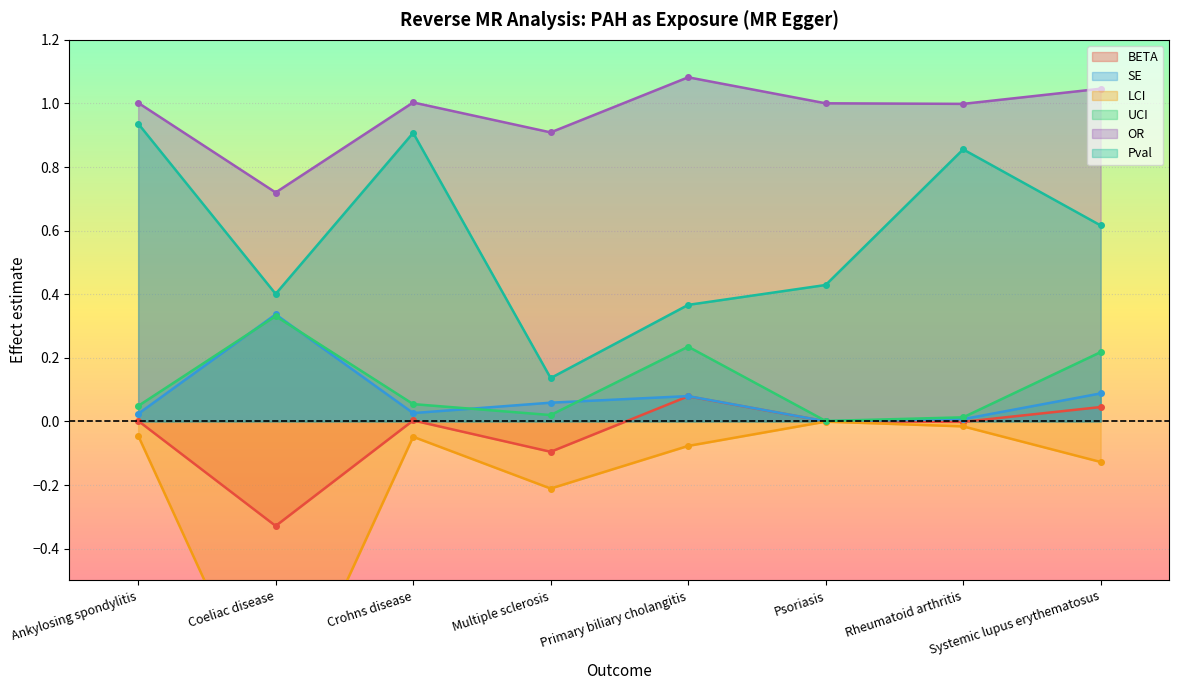

True or false: SE has a value of 0.1 at Multiple sclerosis.

True